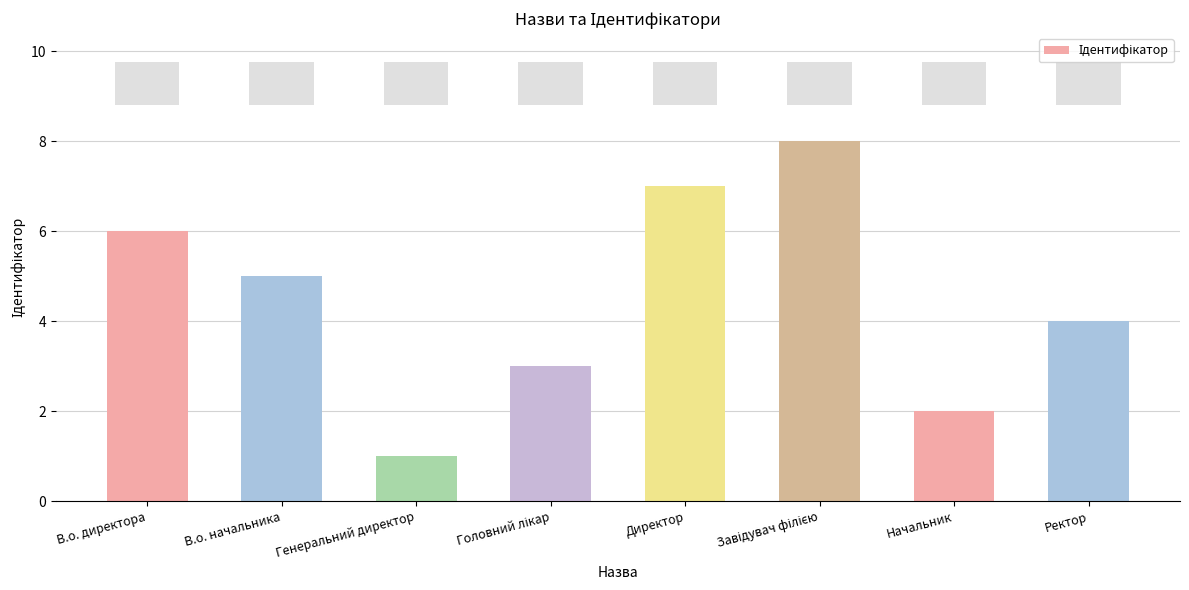

What is the change in value from В.о. начальника to Генеральний директор?

-4